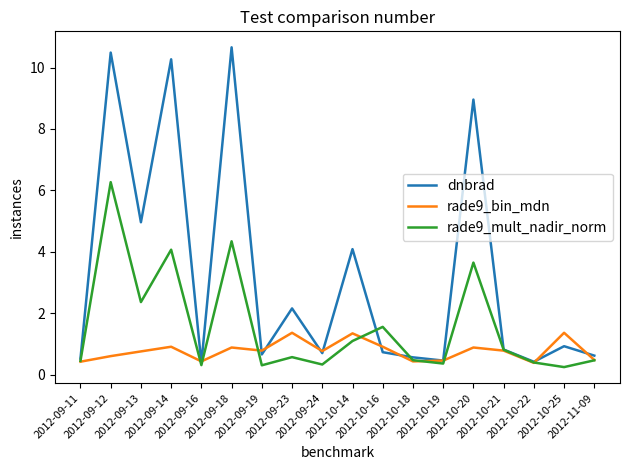

What is the lowest value of the rade9_bin_mdn series?

0.4